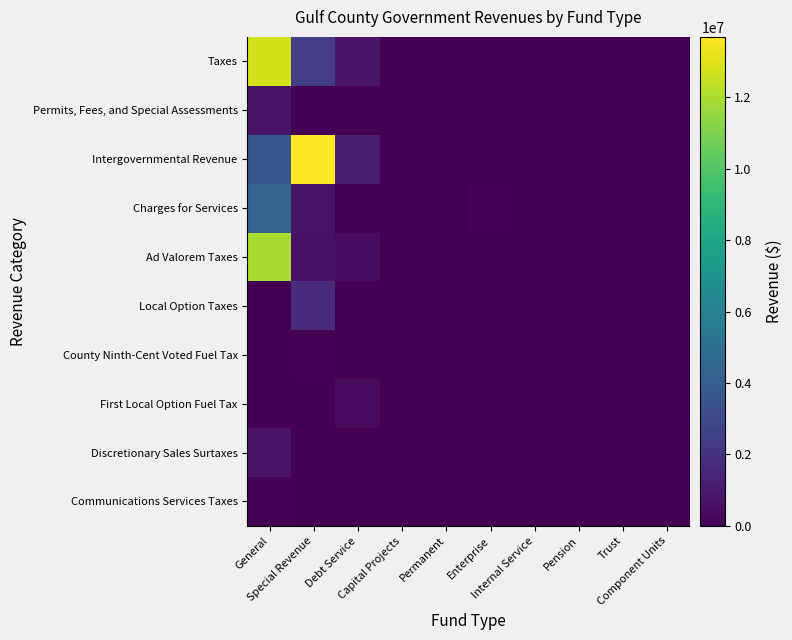

At which category does the chart reach its peak across all series?

Special Revenue